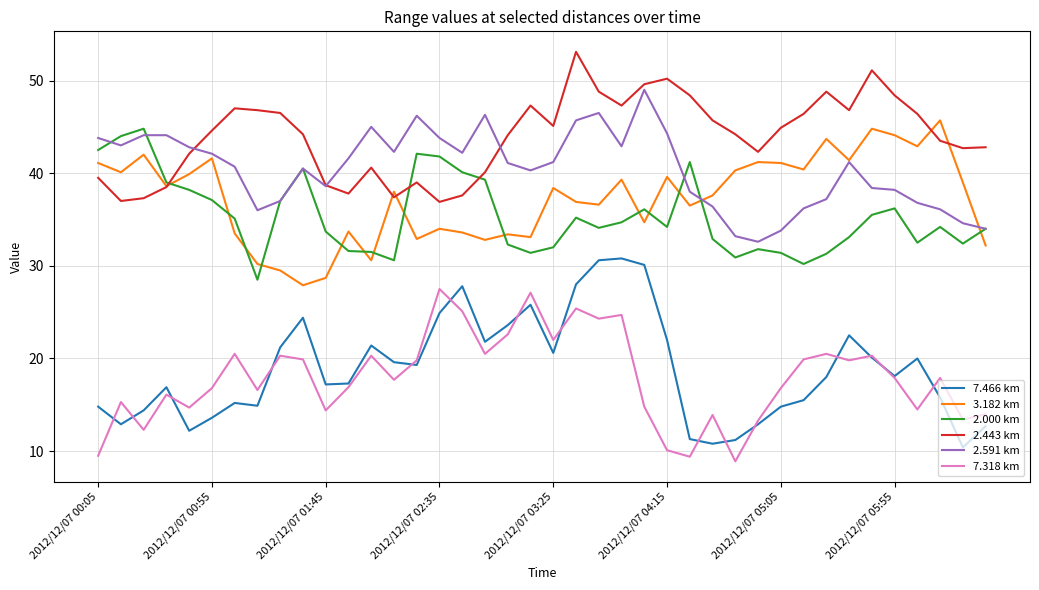

What is the minimum value shown in the chart?

8.9